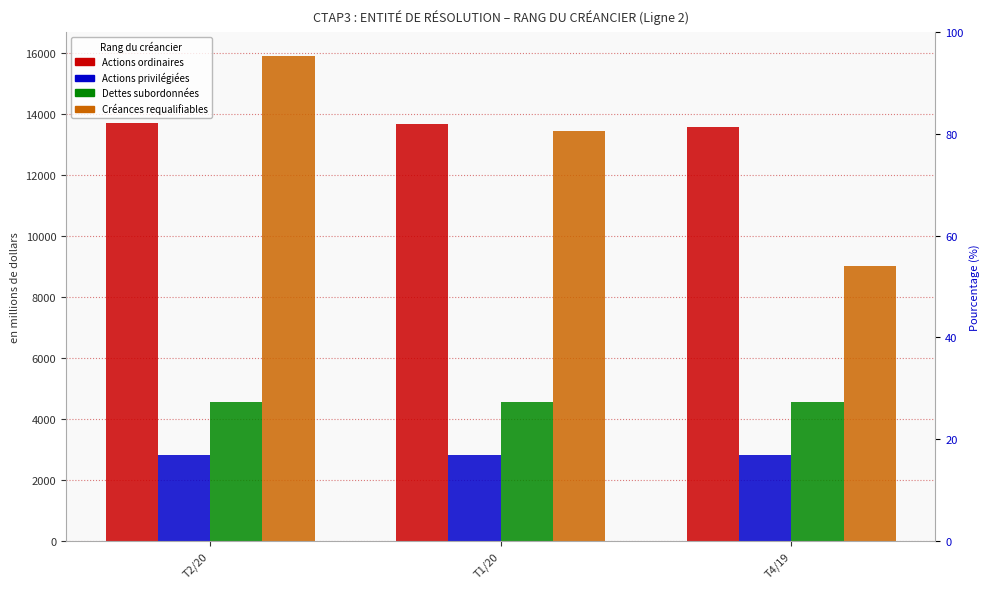

At T4/19, list the series in order from smallest to largest.

Actions privilégiées, Dettes subordonnées, Créances requalifiables, Actions ordinaires